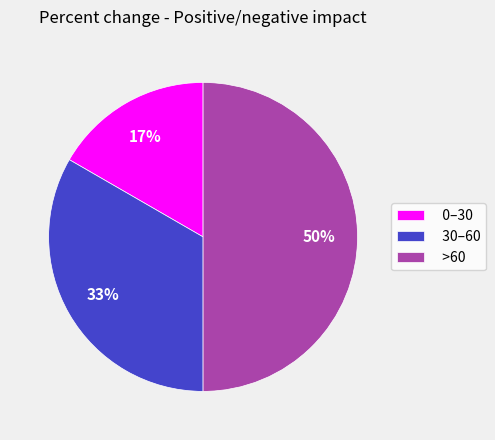

Which category has the smallest portion of the pie?

0–30